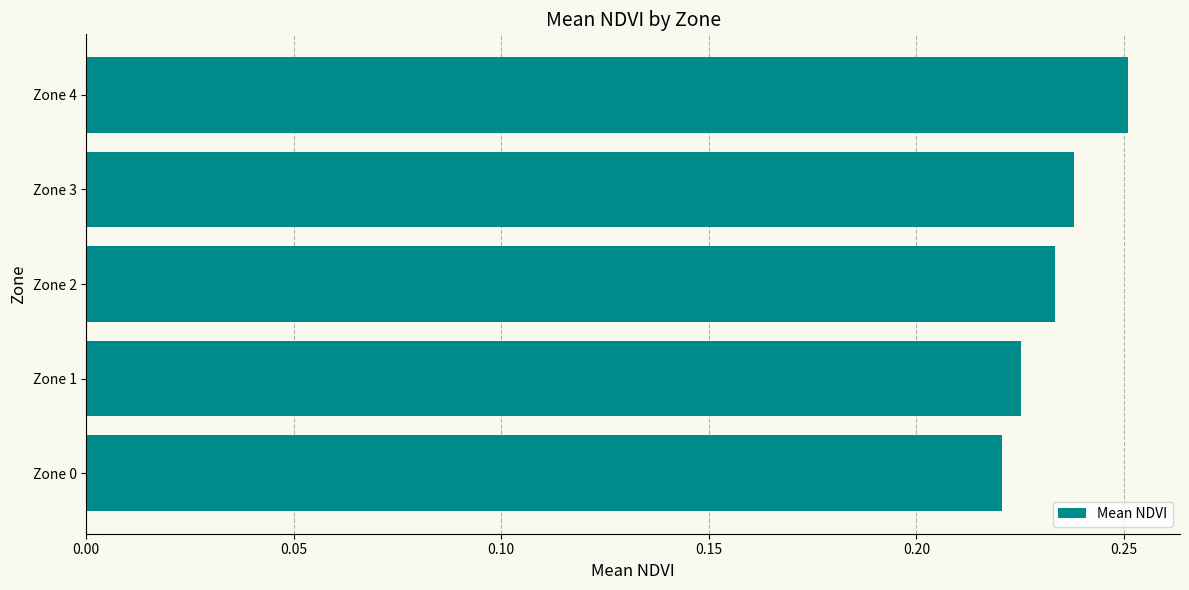

List the labels in order of value, largest first.

Zone 4, Zone 3, Zone 2, Zone 1, Zone 0